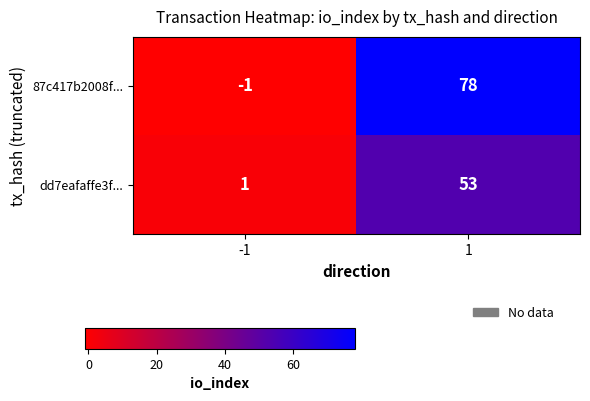

Which series changed the most between -1 and 1?

87c417b2008f...